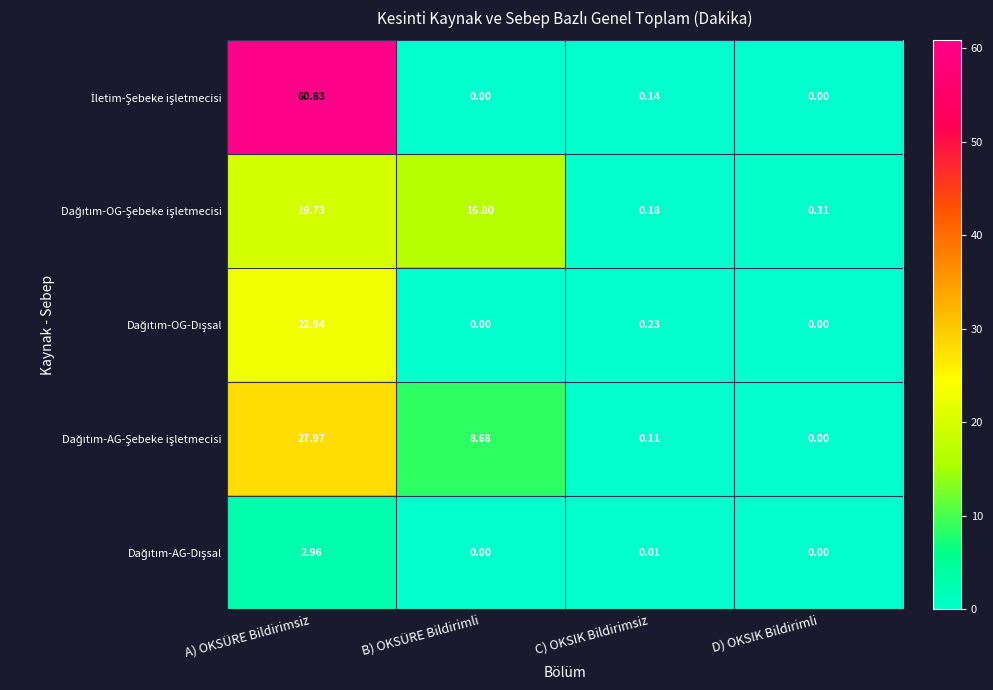

What is the total value across all series at C) OKSIK Bildirimsiz?

0.7